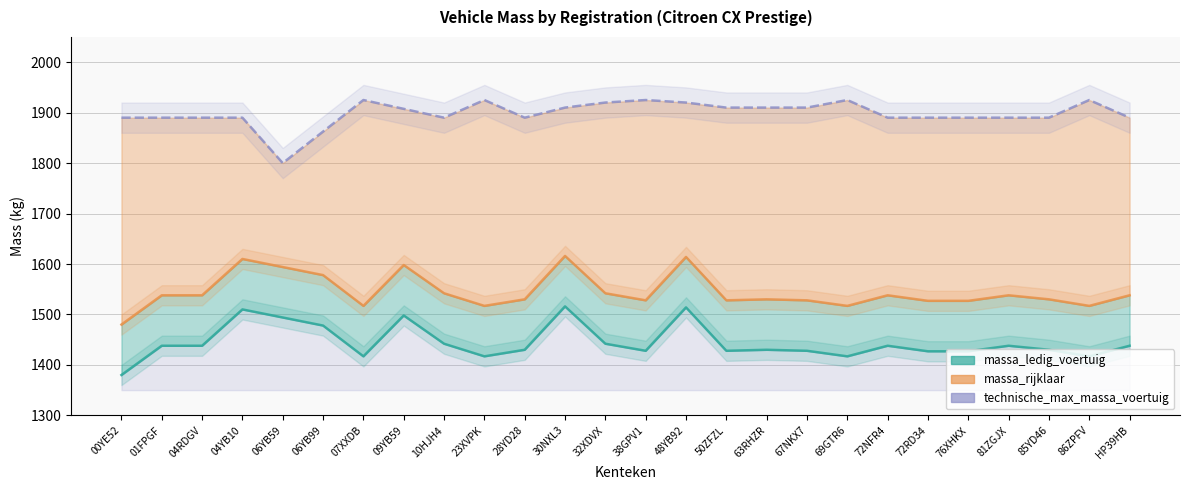

True or false: massa_ledig_voertuig has a value of 1428.0 at 67NKX7.

True